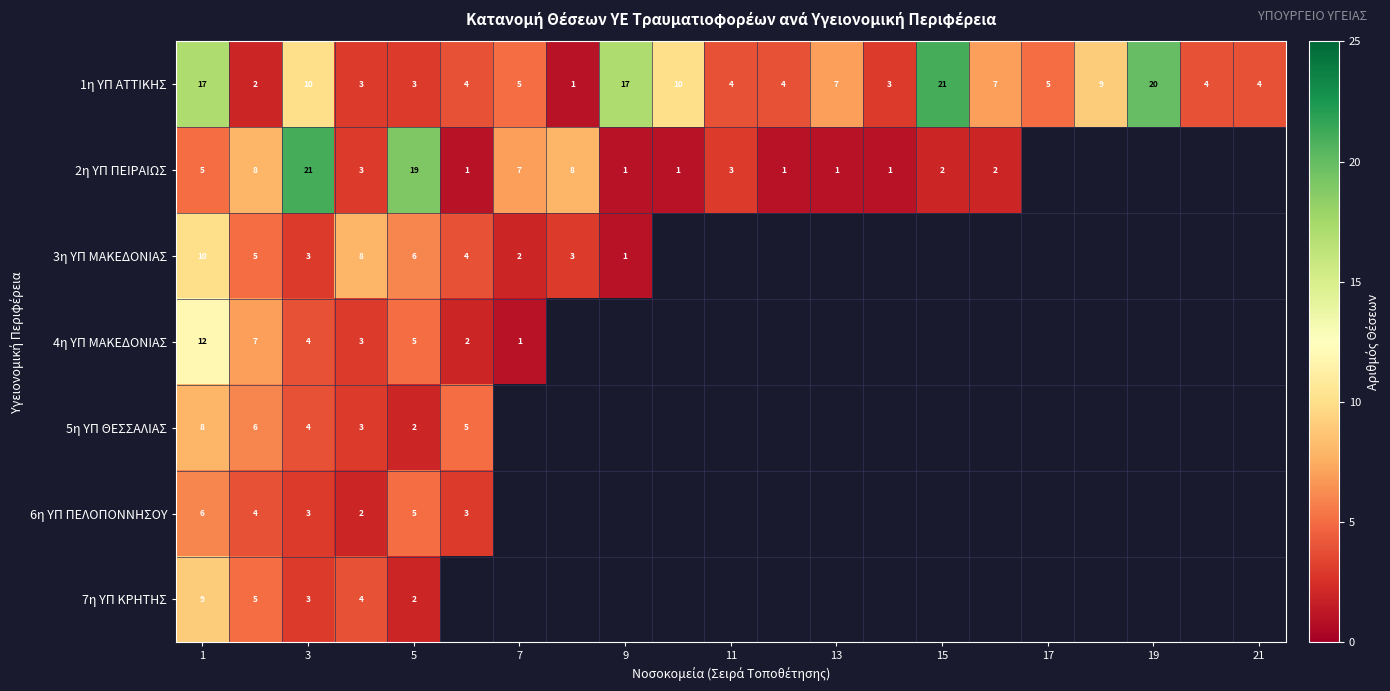

True or false: 1η ΥΠ ΑΤΤΙΚΗΣ has a value of 10 at 3.

True